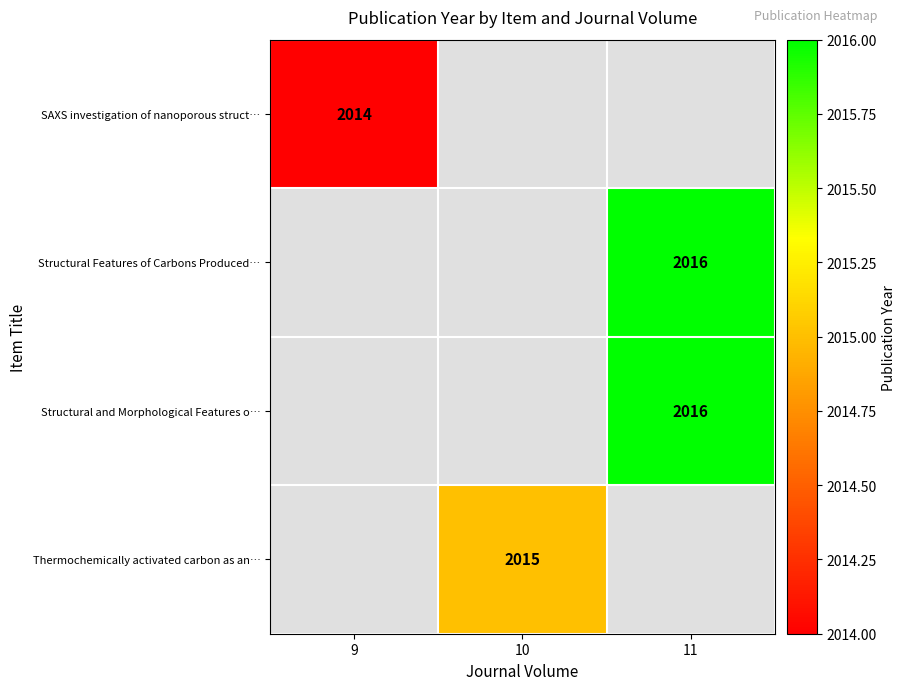

Is it true that Structural Features of Carbons Produced… equals 895 at 11?

False